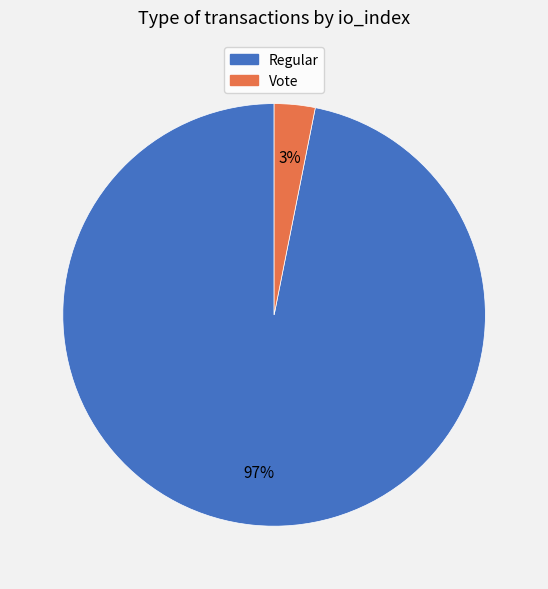

To the nearest percent, what portion does Vote represent?

3%